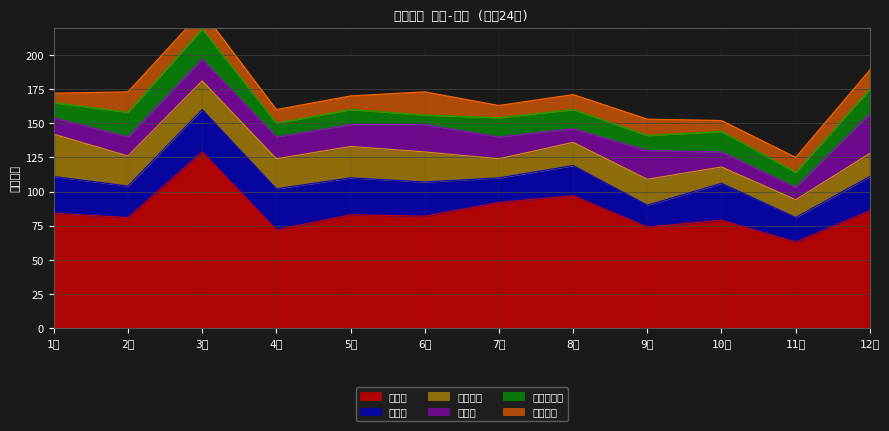

At which label is 今治市 closest to 23?

2月